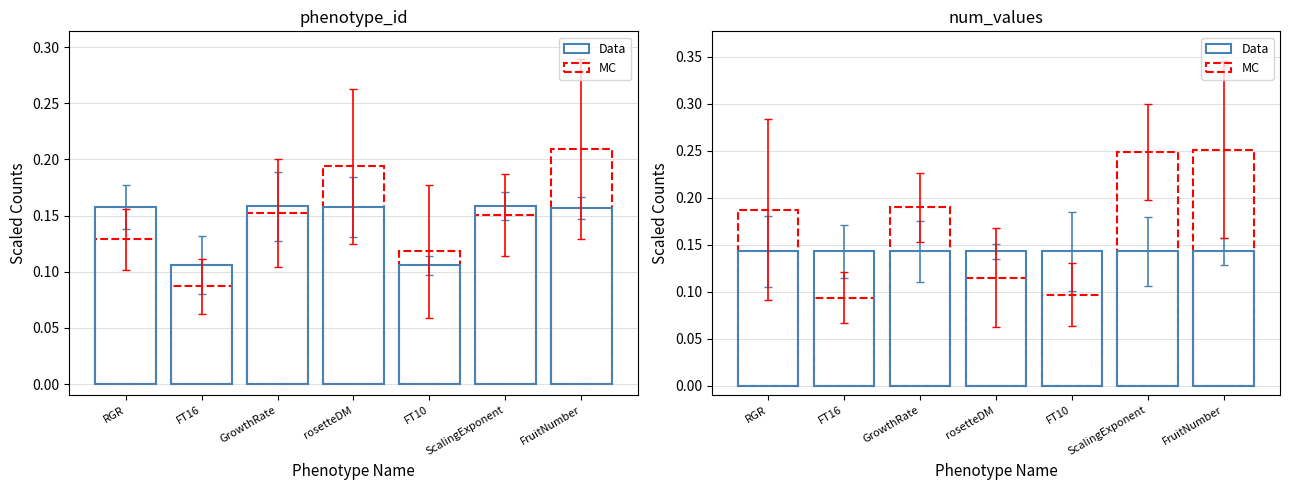

Between ScalingExponent and FruitNumber, which series saw the biggest shift?

MC